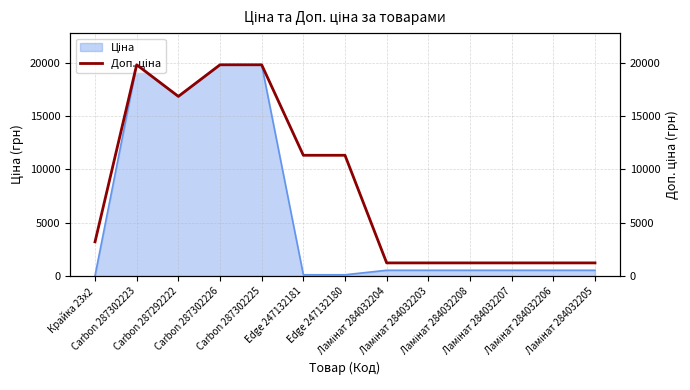

What is the minimum value shown in the chart?

1227.2